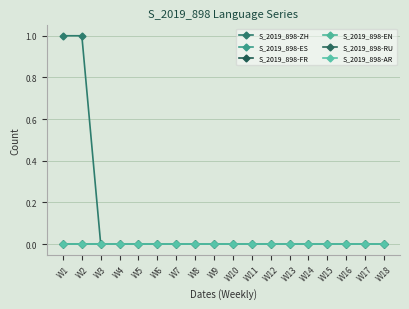

Which label corresponds to the largest value in the chart?

W1